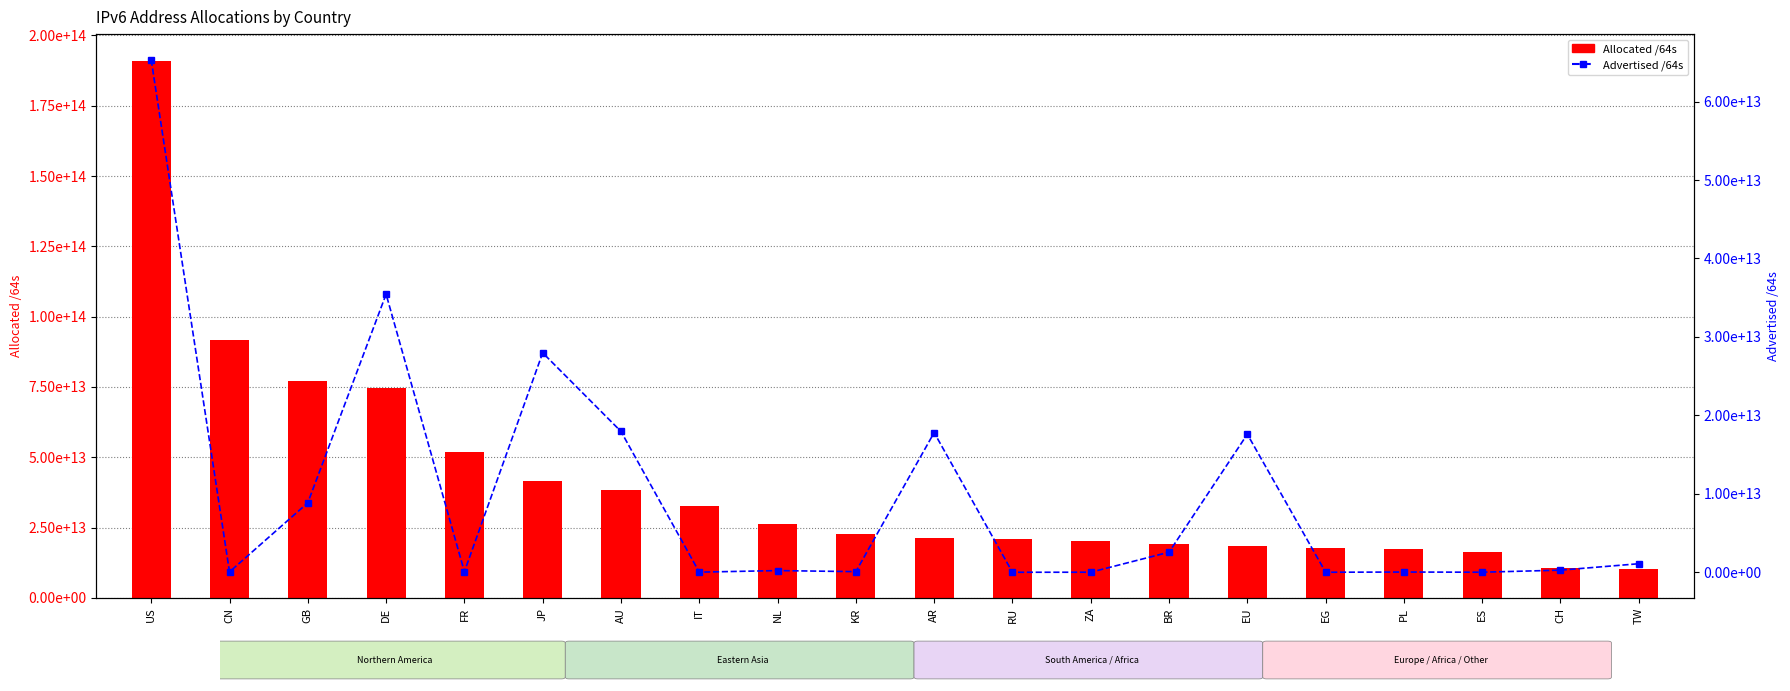

What is the label of the 18th bar from the right?

GB